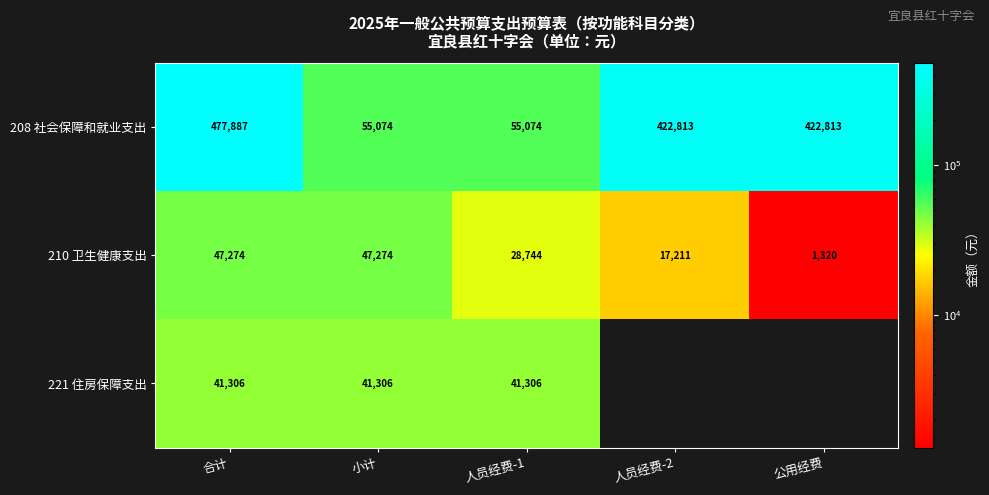

Is it true that 221 住房保障支出 equals 41306.0 at 小计?

True